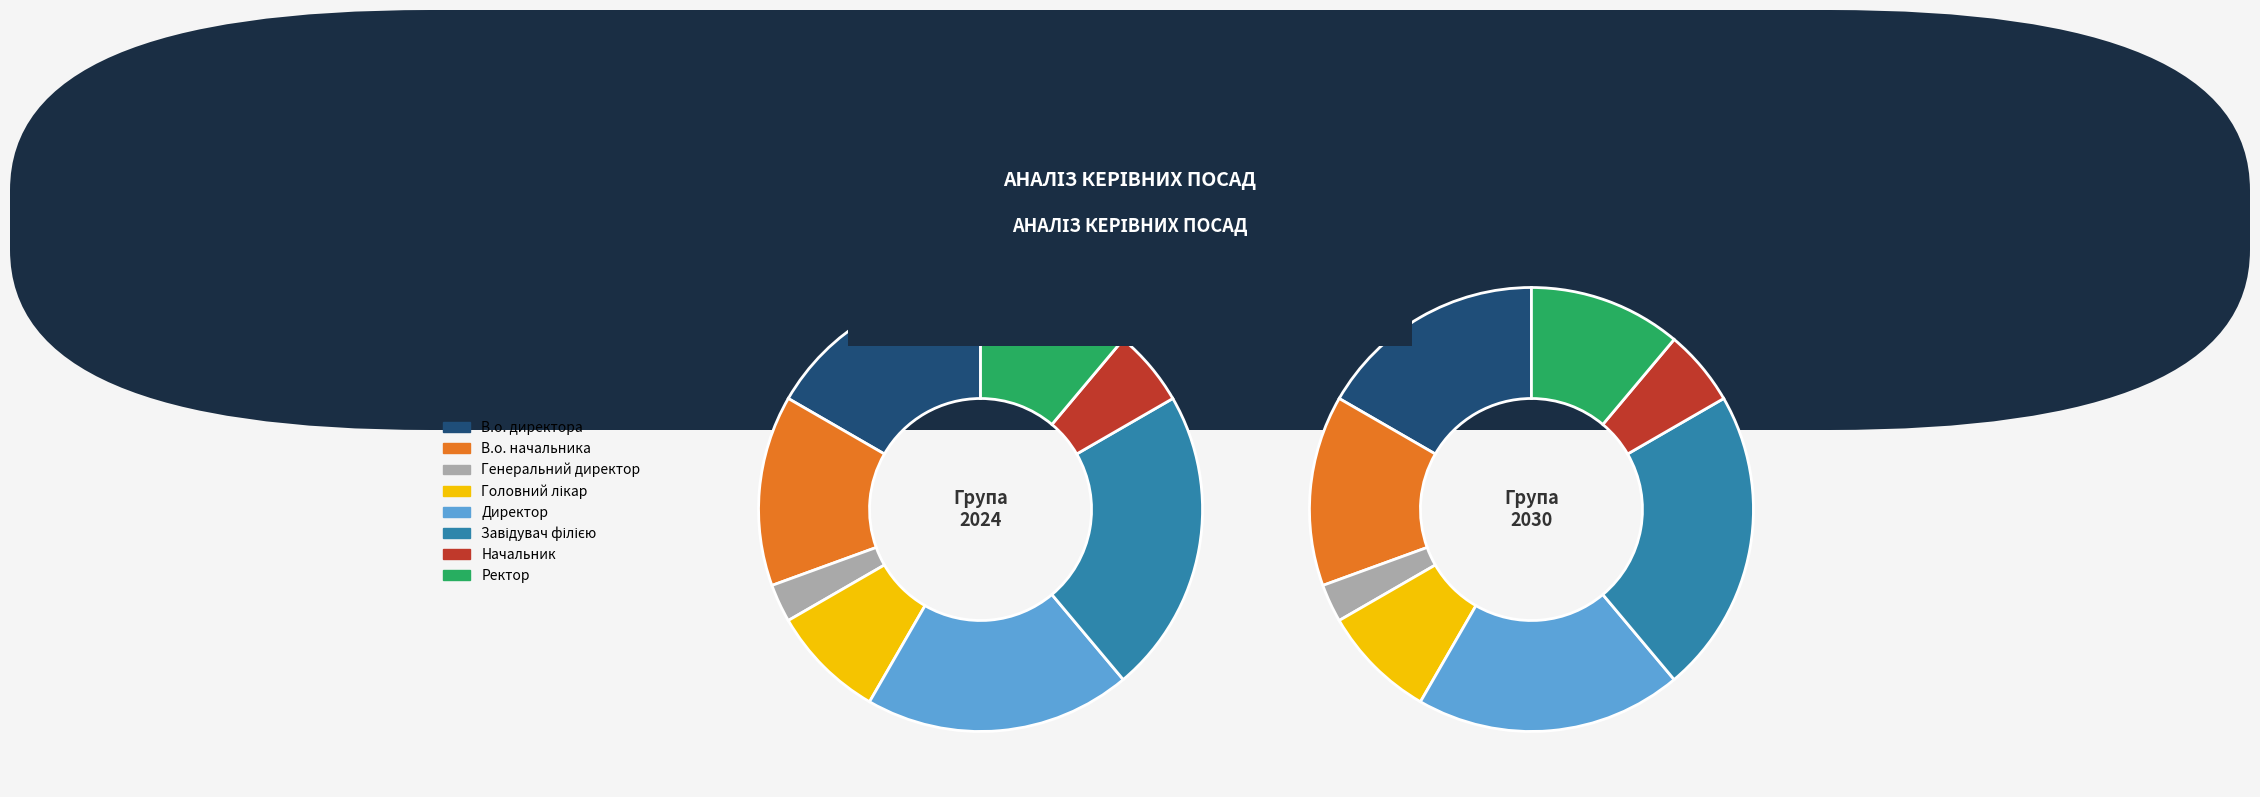

How many slices are in this pie chart?

8